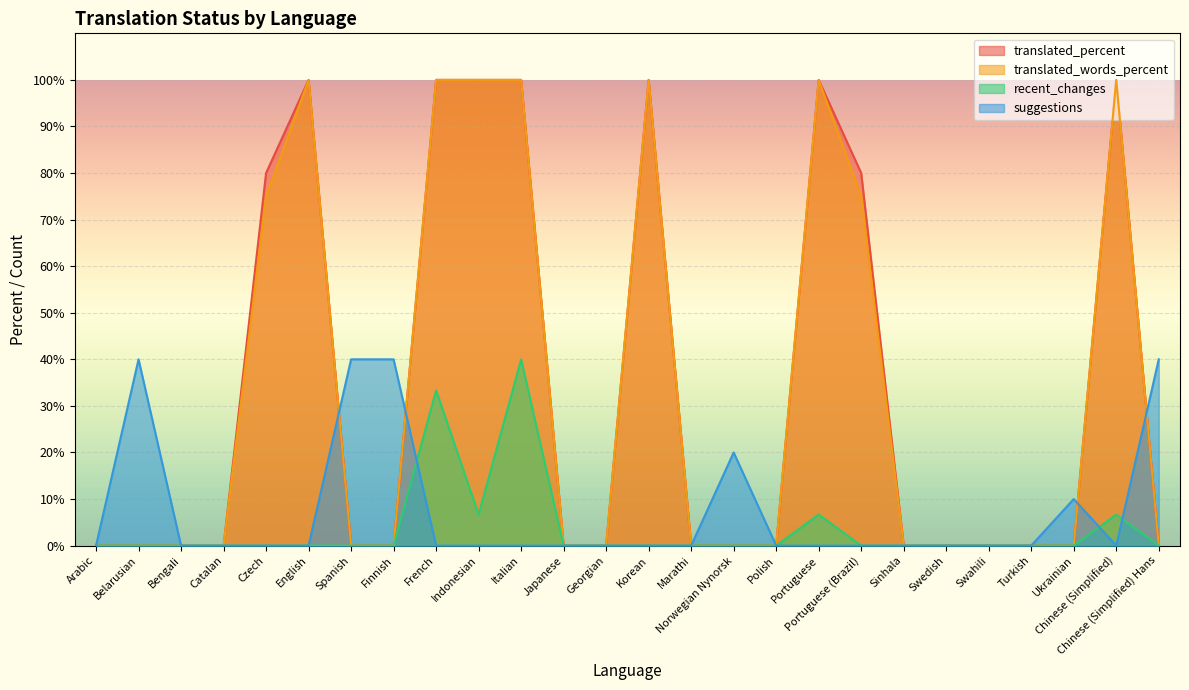

Is it true that translated_percent equals 127.6 at Portuguese (Brazil)?

False